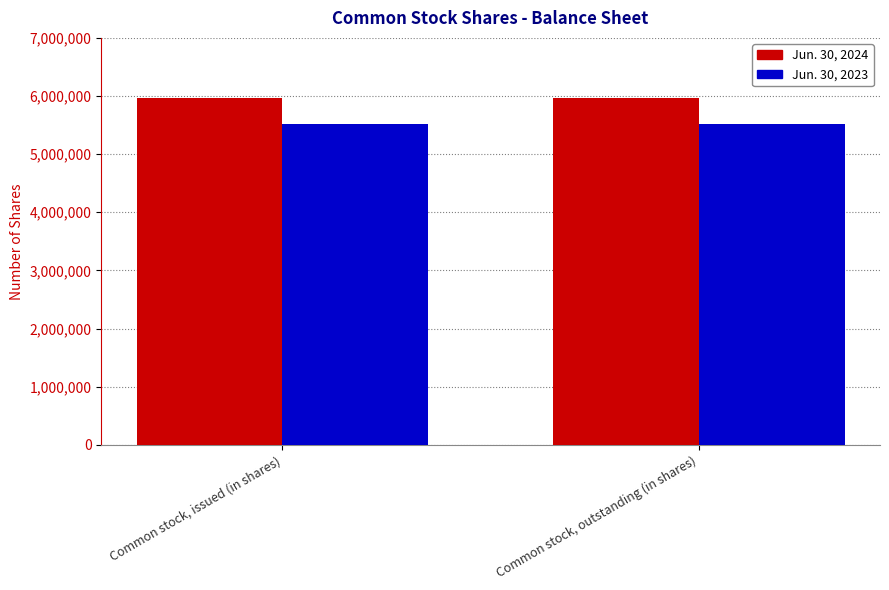

Reading left to right, what are all the values shown in this chart?

Jun. 30, 2024: Common stock, issued (in shares)=5972638	Common stock, outstanding (in shares)=5972638
Jun. 30, 2023: Common stock, issued (in shares)=5517174	Common stock, outstanding (in shares)=5517174